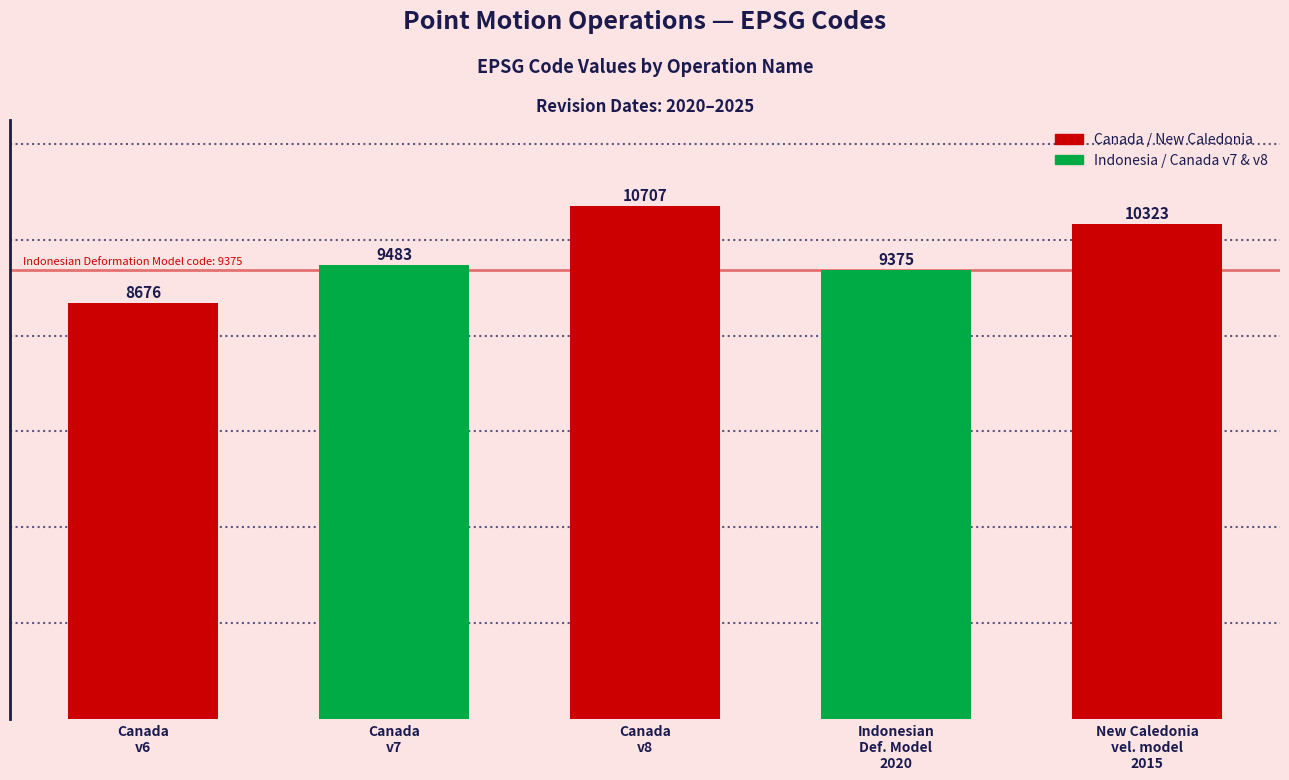

What is the maximum value shown in the chart?

10707